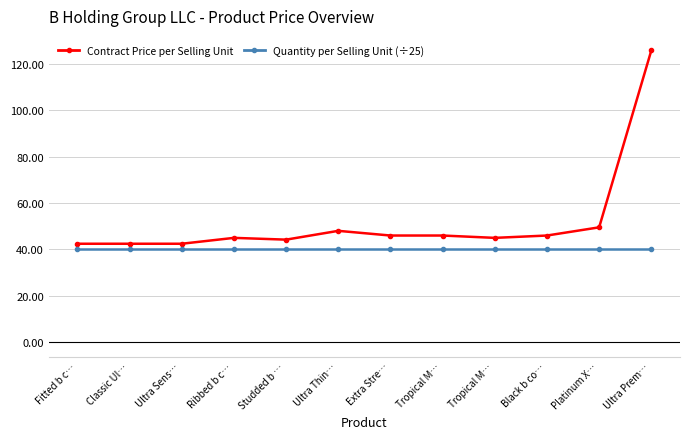

Which label corresponds to the largest value in the chart?

Ultra Prem…